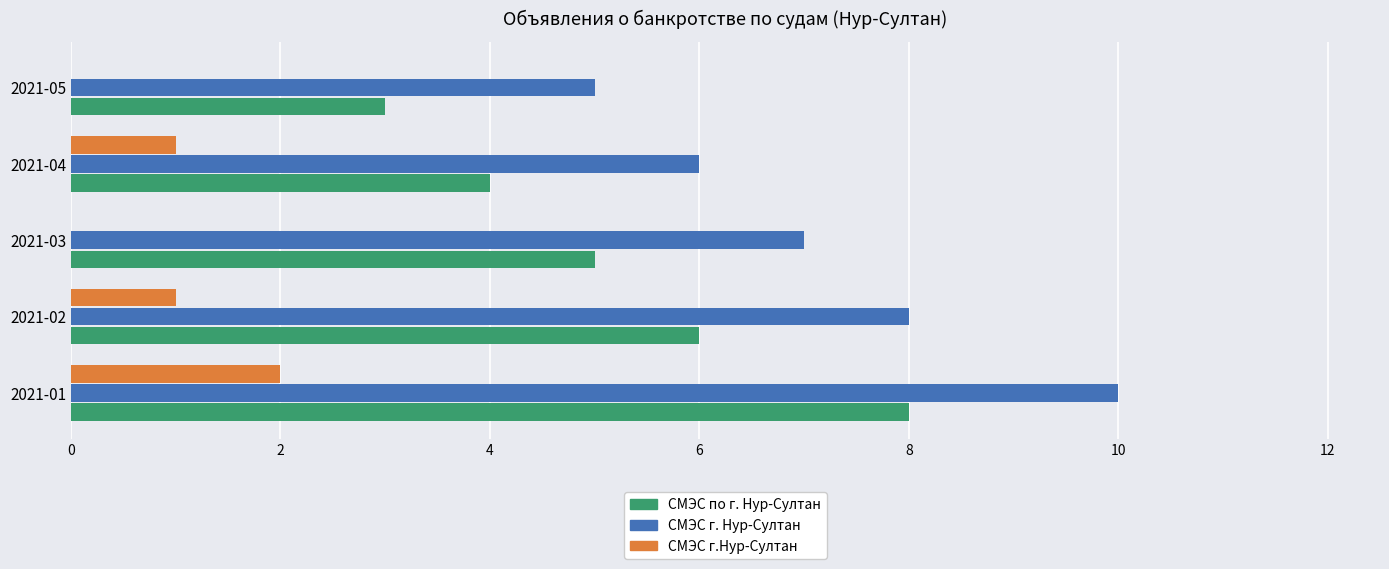

The value of СМЭС г. Нур-Султан at 2021-04 is 3. True or false?

False